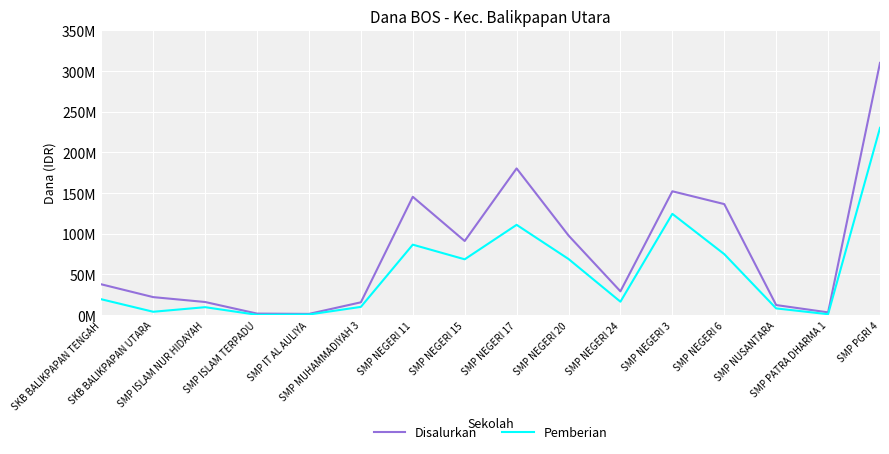

Rank the series at SMP PATRA DHARMA 1 from lowest to highest value.

Pemberian, Disalurkan